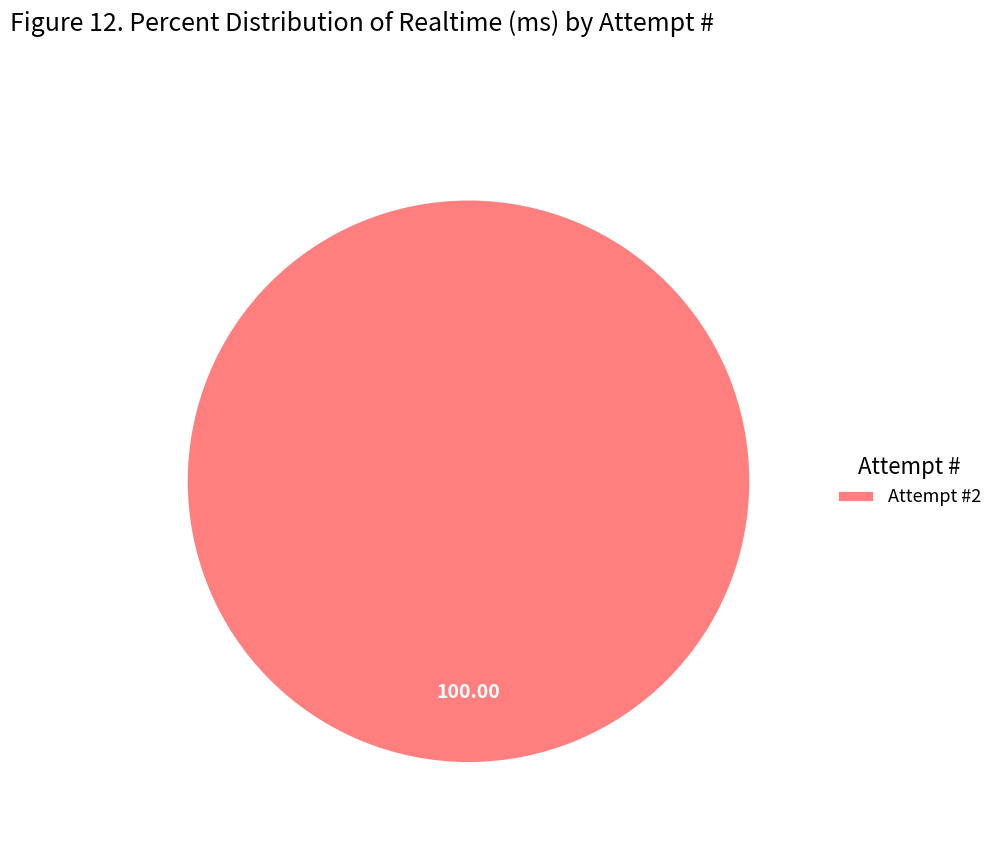

Does any single category account for the majority?

Yes